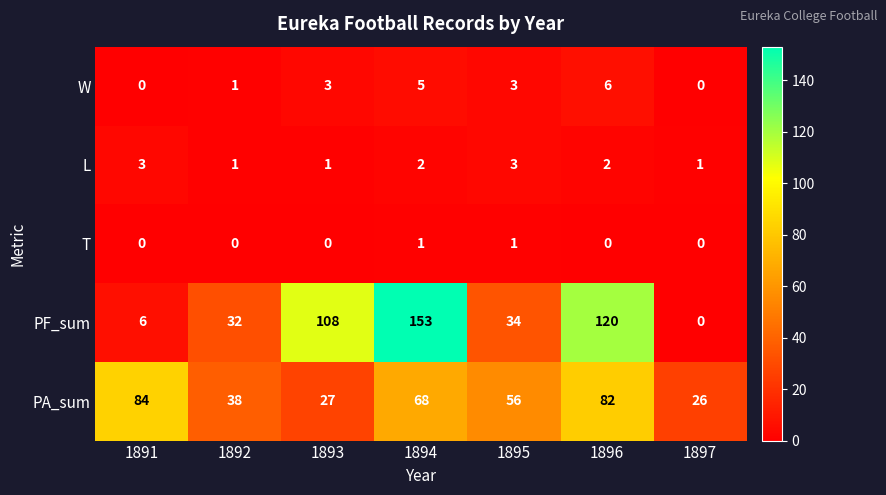

How many L values are between 1 and 3?

7